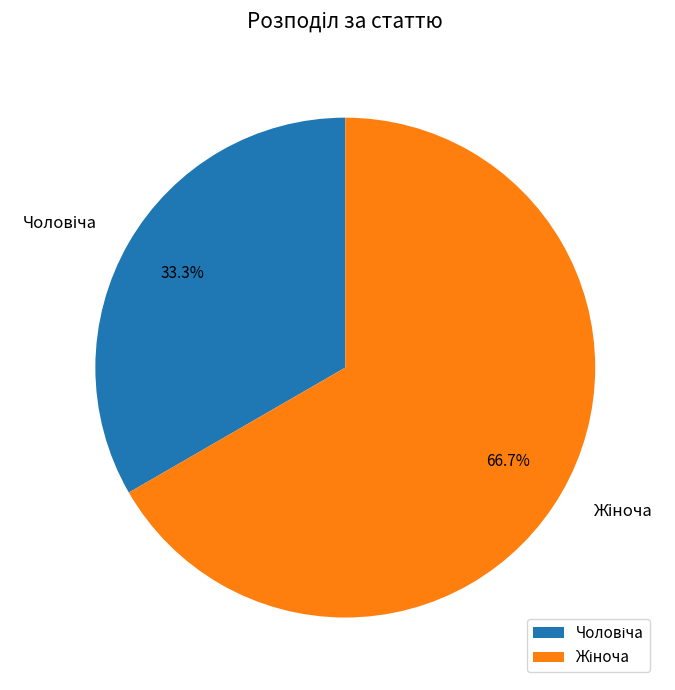

Does any single category account for the majority?

Yes